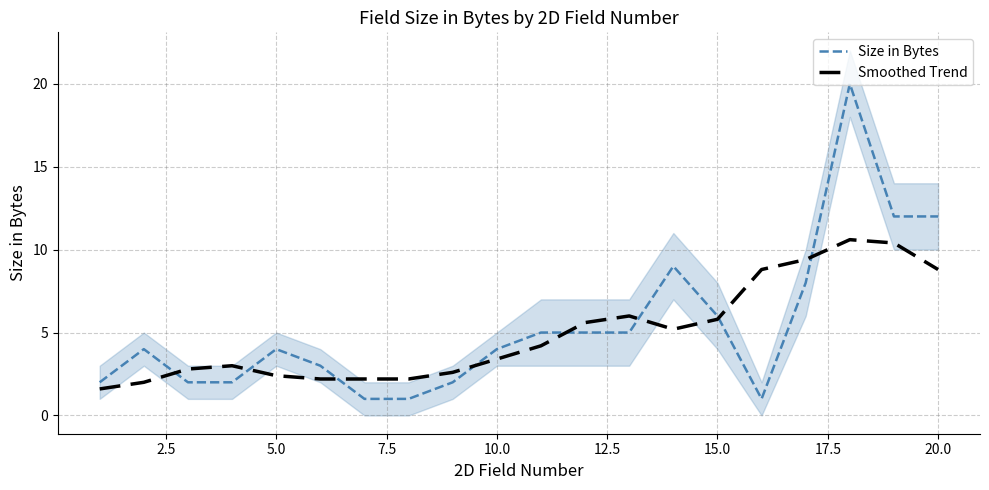

At how many categories does at least one series exceed 2?

19